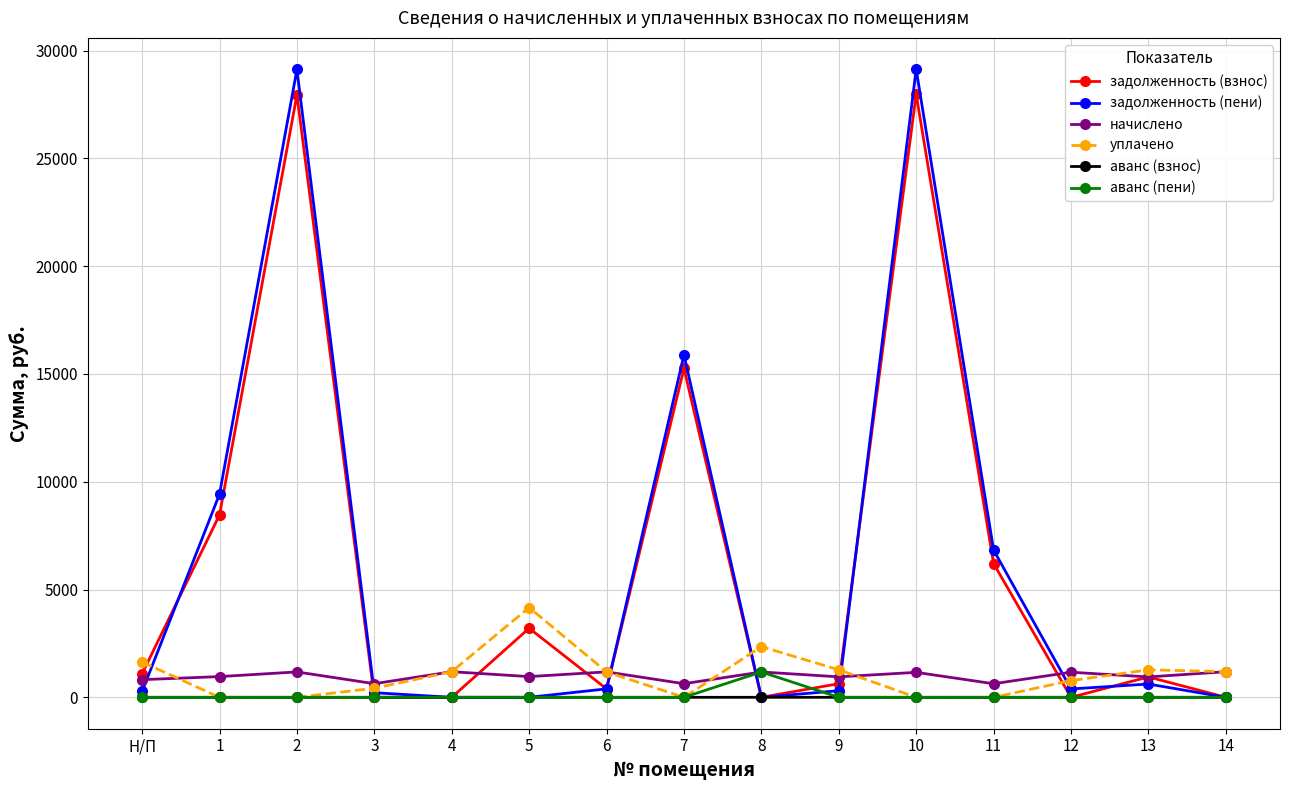

Is it true that задолженность (пени) equals 213.5 at 3?

True